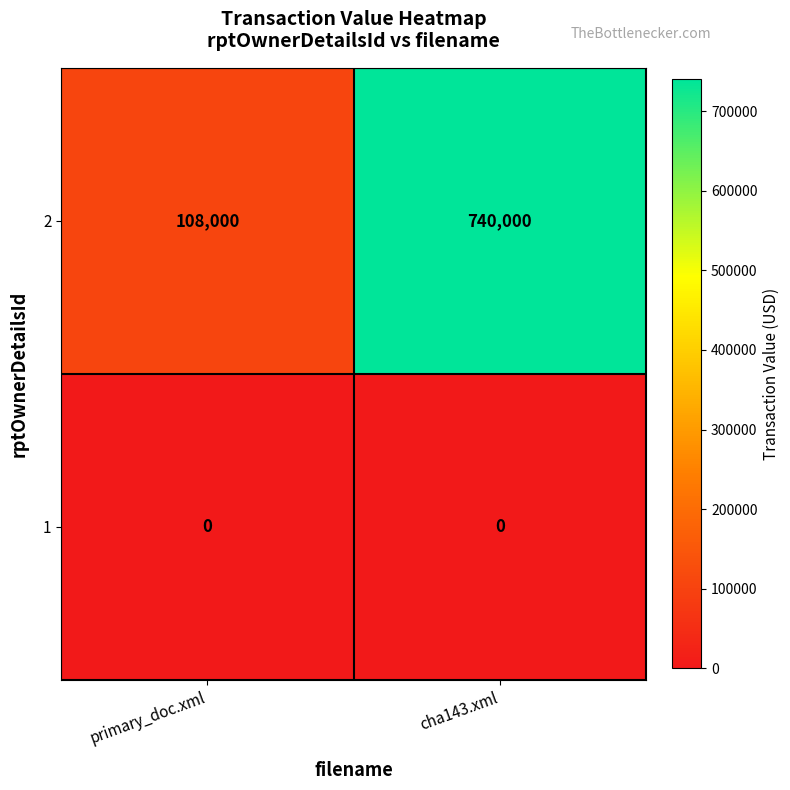

Reading left to right, transcribe all the data shown in this chart.

2: 108000	740000
1: 0	0